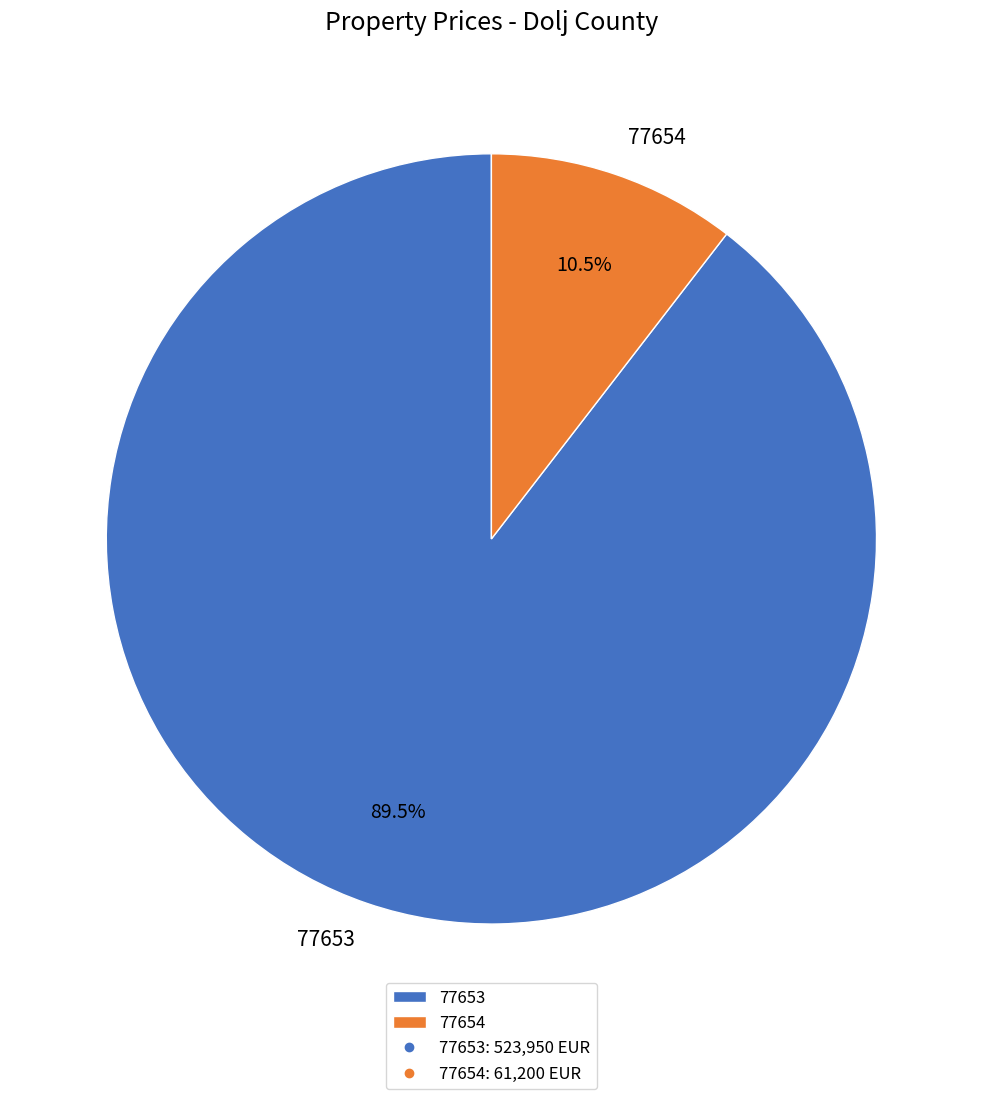

How many slices are in this pie chart?

2